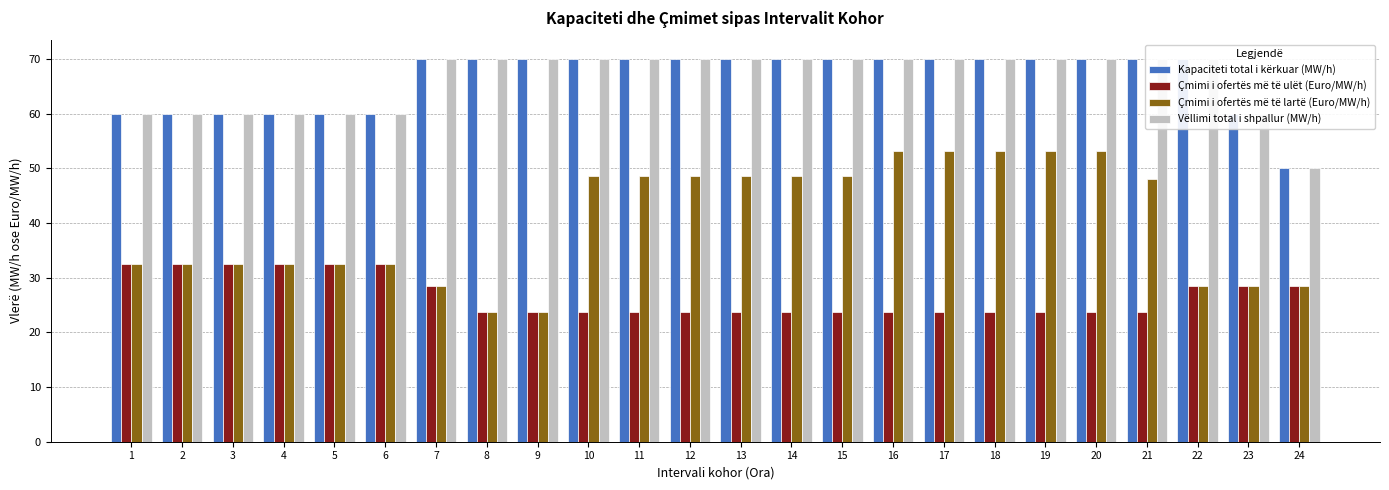

The Çmimi i ofertës më të lartë (Euro/MW/h) series shows 28.6 at 24. True or false?

True